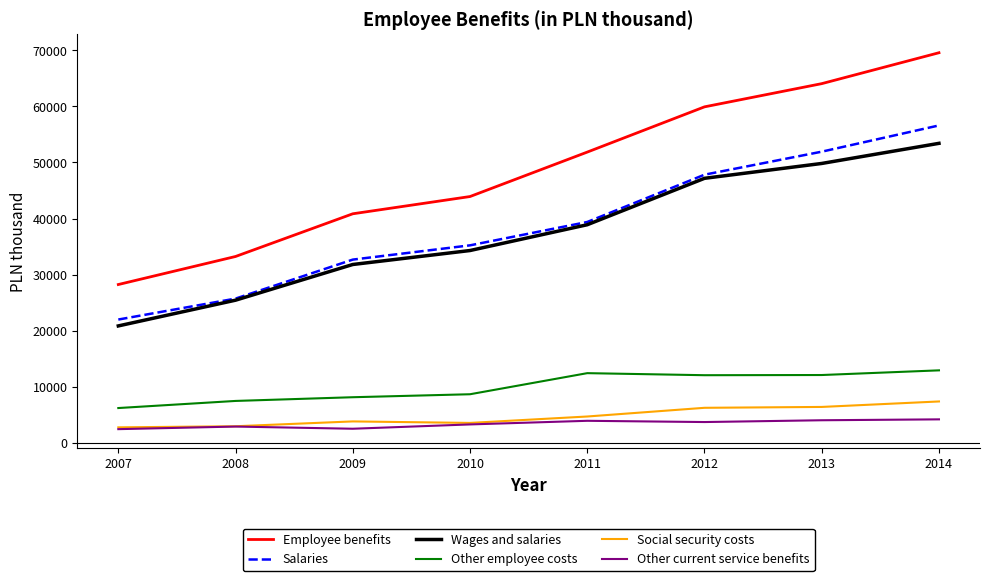

True or false: Employee benefits has more than 1 points higher than both neighbors.

False